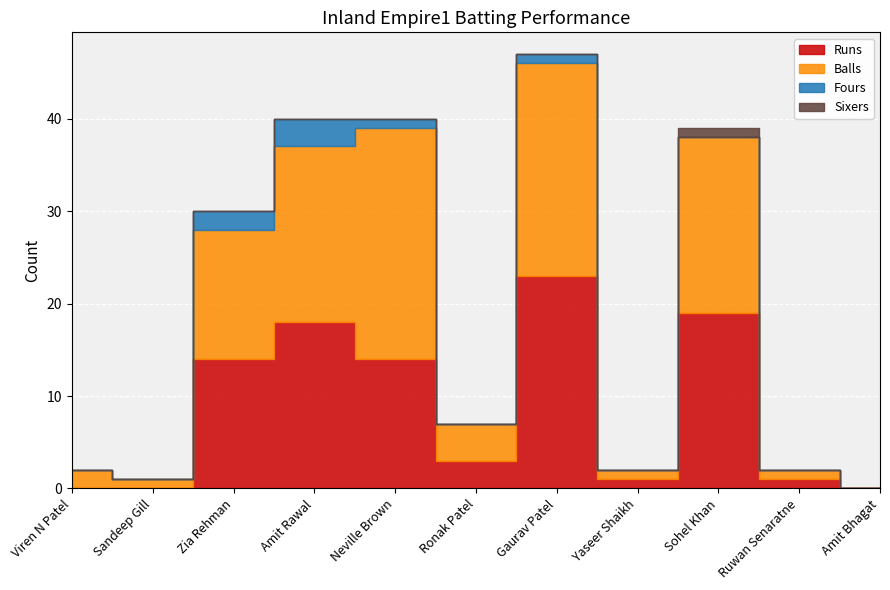

At which label is Runs closest to 11?

Zia Rehman